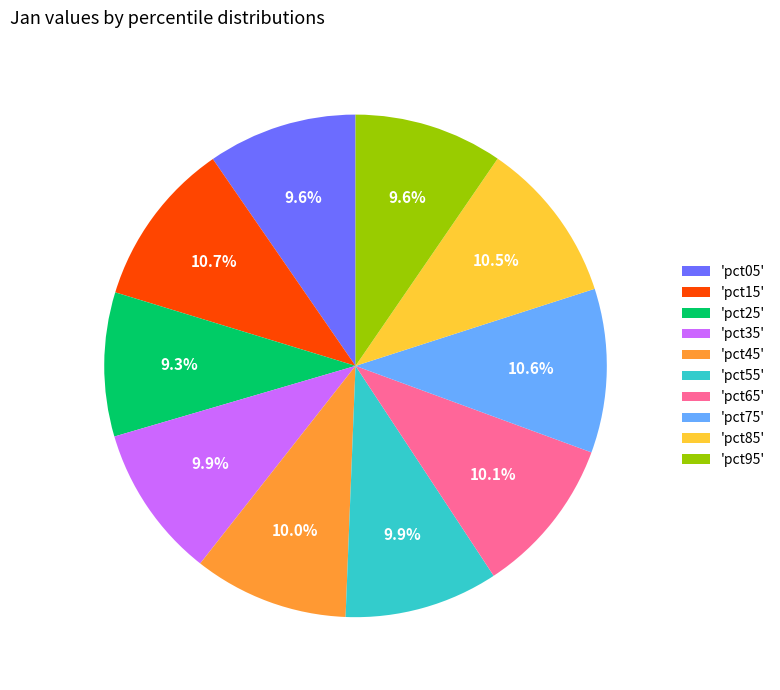

What is the total percentage of 'pct35' and 'pct55'?

19.8%